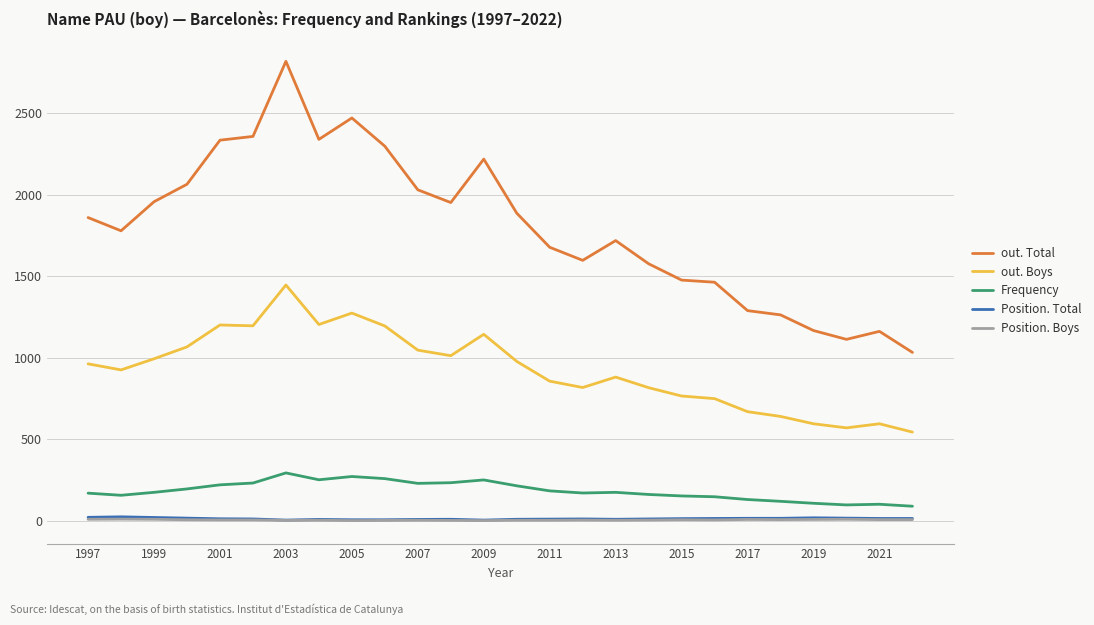

True or false: Frequency has more than 1 interior local peaks.

True